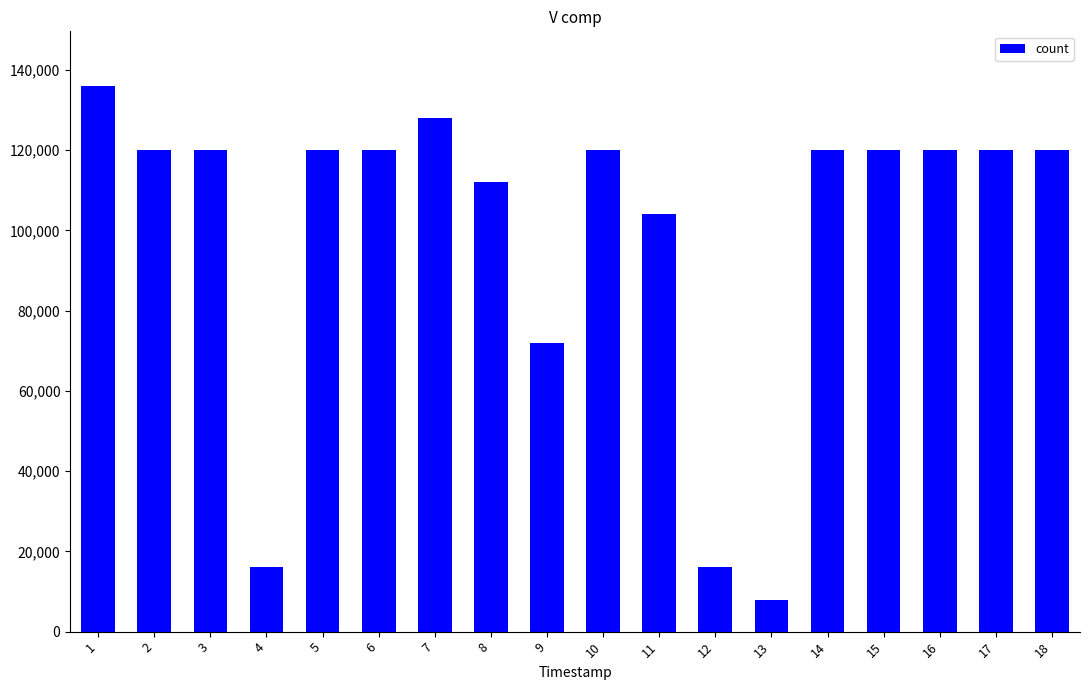

What is the value of the 10th bar from the left?

120000